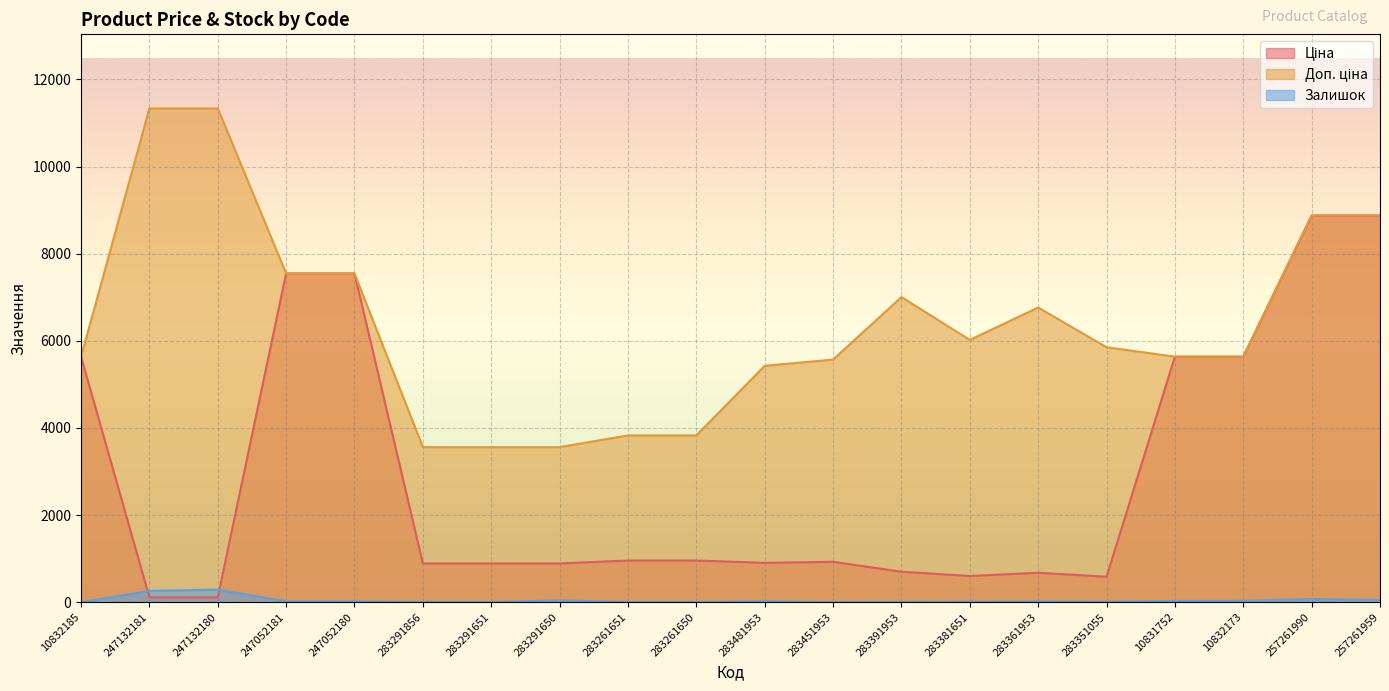

Reading left to right, extract all data points from this chart.

Ціна: 10832185=5636.0	247132181=113.3	247132180=113.3	247052181=7545.9	247052180=7545.9	283291856=889.9	283291651=889.9	283291650=889.9	283261651=957.1	283261650=957.1	283481953=904.3	283451953=928.3	283391953=700.4	283381651=602.1	283361953=676.4	283351055=585.3	10831752=5636.0	10832173=5636.0	257261990=8874.6	257261959=8874.6
Доп. ціна: 10832185=5636.0	247132181=11334.0	247132180=11334.0	247052181=7545.9	247052180=7545.9	283291856=3559.7	283291651=3559.7	283291650=3559.7	283261651=3828.4	283261650=3828.4	283481953=5425.9	283451953=5569.9	283391953=7004.3	283381651=6020.8	283361953=6764.4	283351055=5852.9	10831752=5636.0	10832173=5636.0	257261990=8874.6	257261959=8874.6
Залишок: 10832185=2.0	247132181=260.0	247132180=290.0	247052181=20.0	247052180=21.0	283291856=7.0	283291651=6.0	283291650=43.0	283261651=8.0	283261650=6.0	283481953=24.0	283451953=2.0	283391953=8.0	283381651=13.0	283361953=19.0	283351055=13.0	10831752=30.0	10832173=32.0	257261990=75.0	257261959=51.0